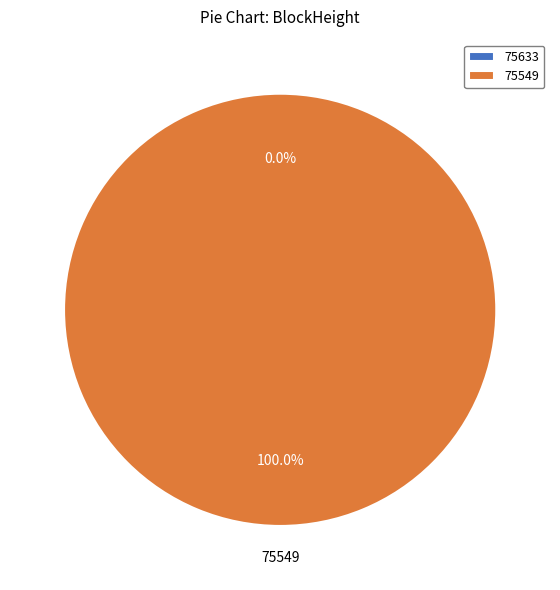

Count the number of slices in the pie.

2